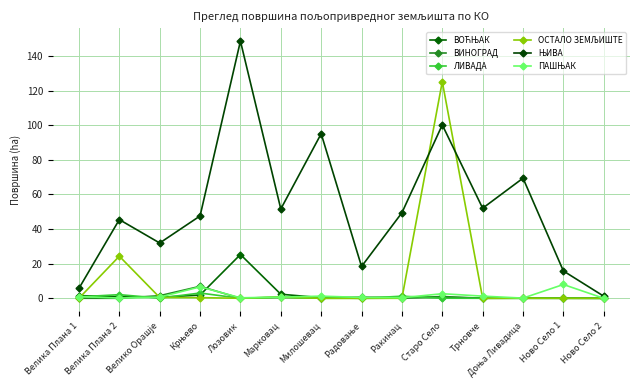

Count the number of categories in the chart.

14